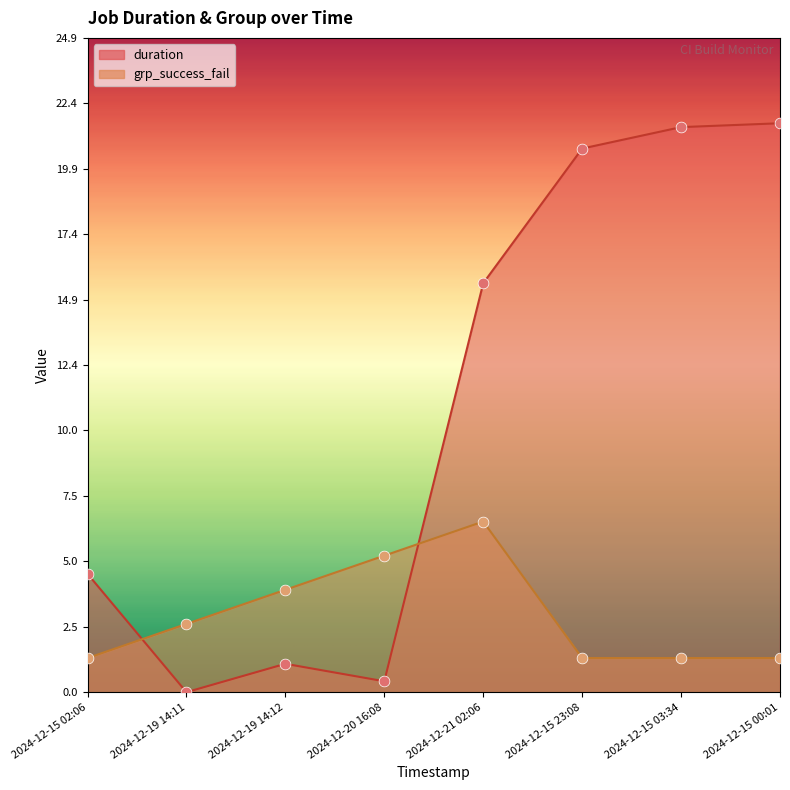

What is the total value across all series at 2024-12-15 03:34?

22.8